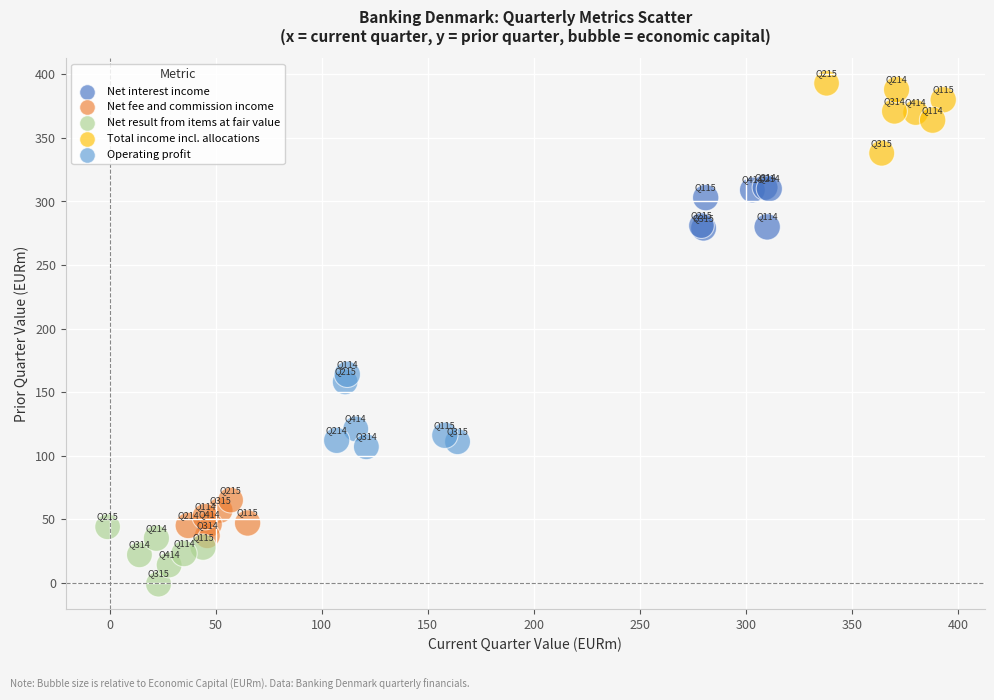

What are all the series names shown in the legend?

Net interest income, Net fee and commission income, Net result from items at fair value, Total income incl. allocations, Operating profit